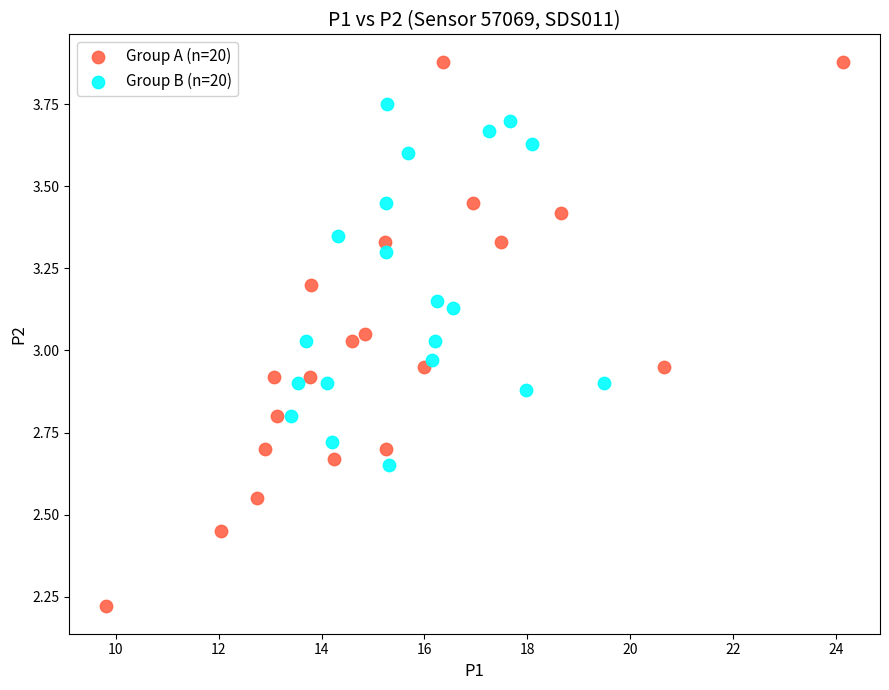

Which series contains the lowest Y value?

Group A (n=20)